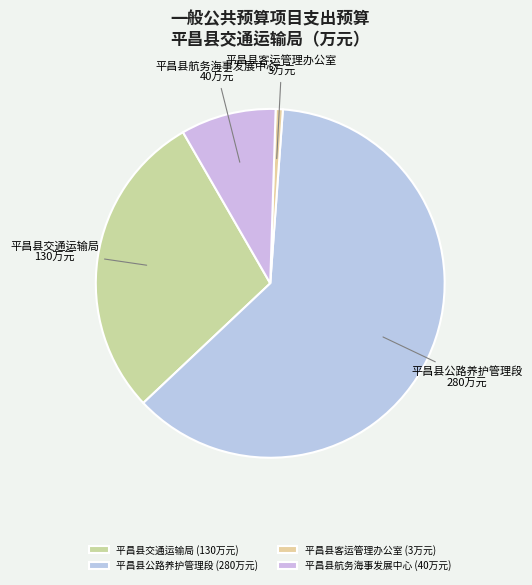

What is the smallest slice in the pie chart?

平昌县客运管理办公室